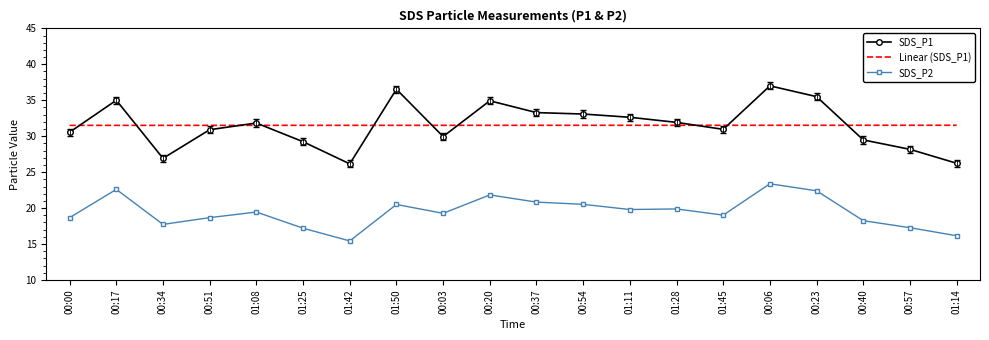

Is it true that SDS_P1 equals 42.2 at 00:34?

False